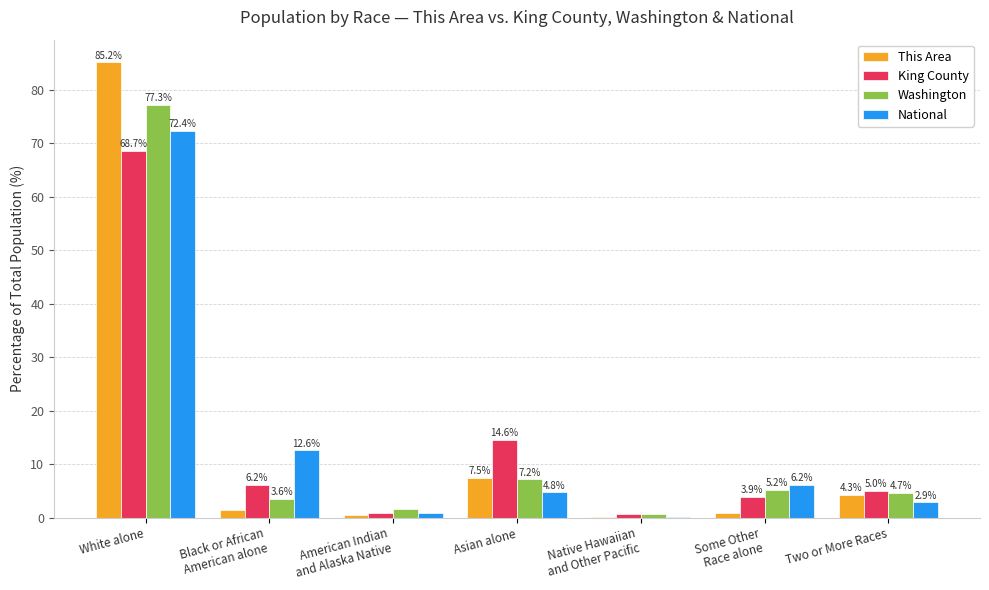

At which category does the chart reach its peak across all series?

White alone